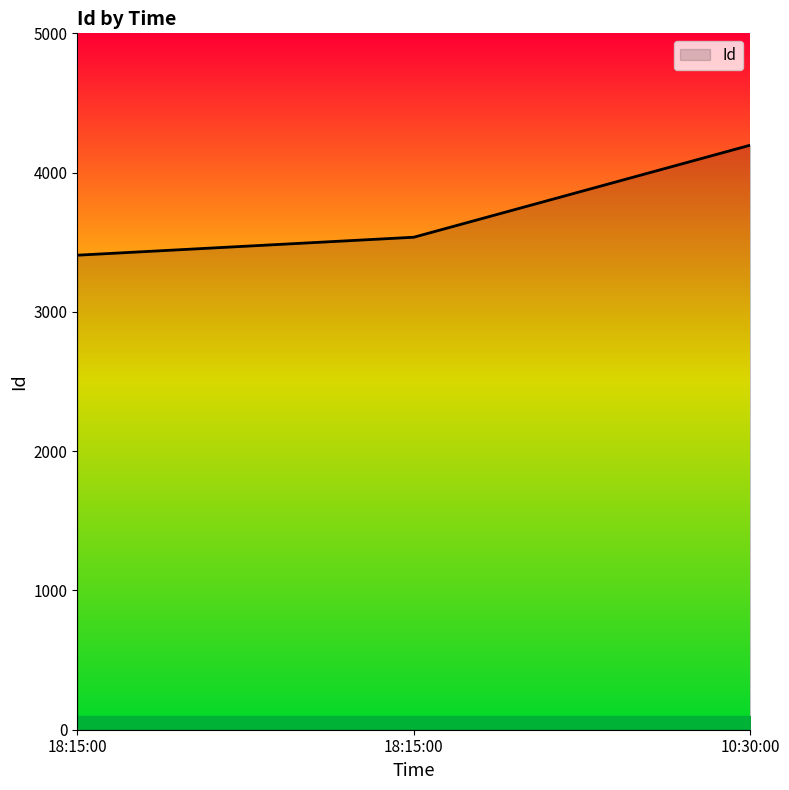

What is the label of the 3rd point from the right?

18:15:00